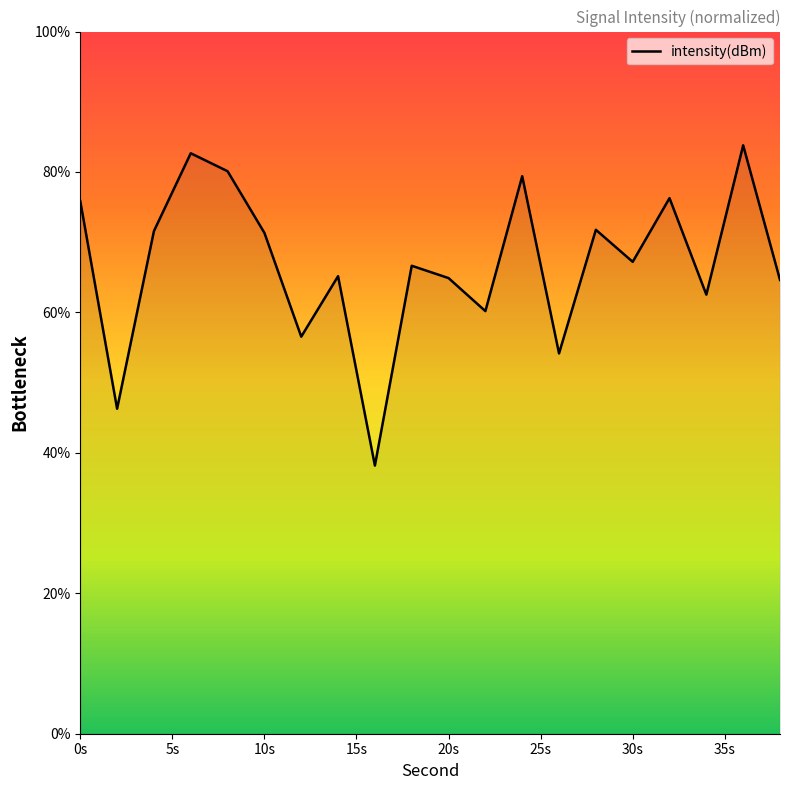

What is the difference between the maximum and minimum values?

45.6